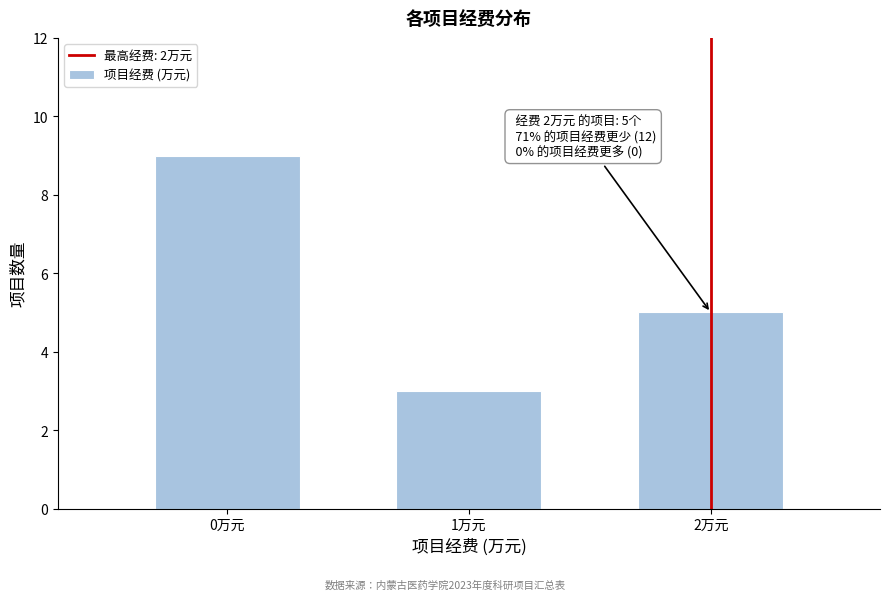

Reading left to right, transcribe all the data shown in this chart.

0万元=9	1万元=3	2万元=5